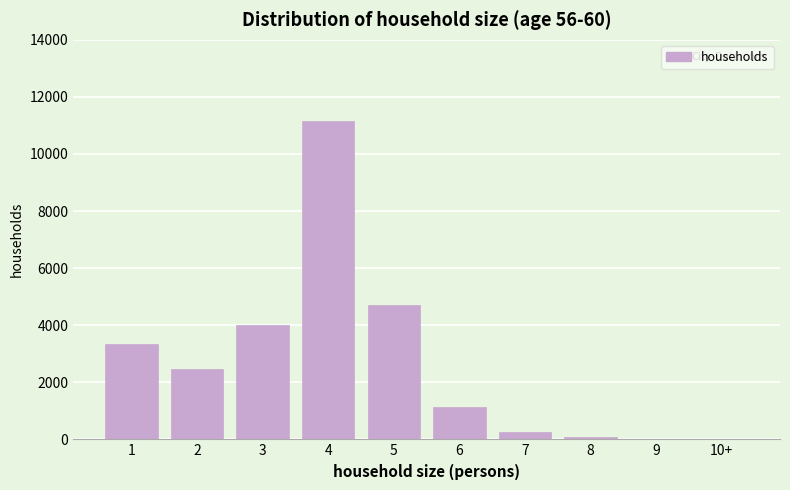

What is the sum of all values?

27141